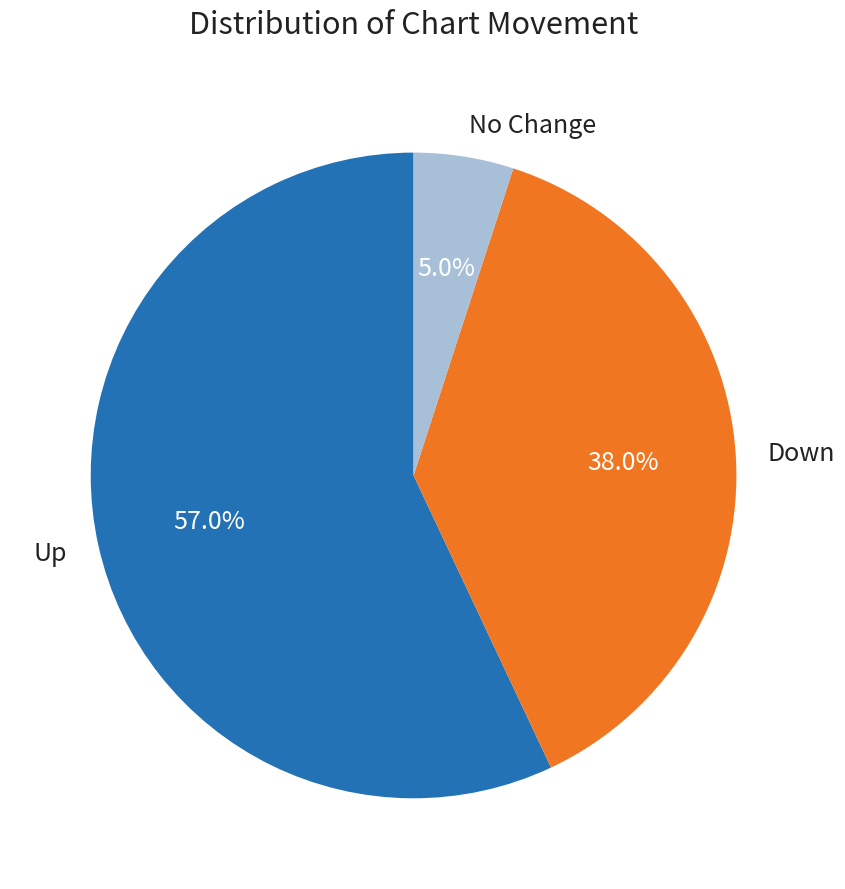

Rank the categories by value from lowest to highest.

No Change, Down, Up